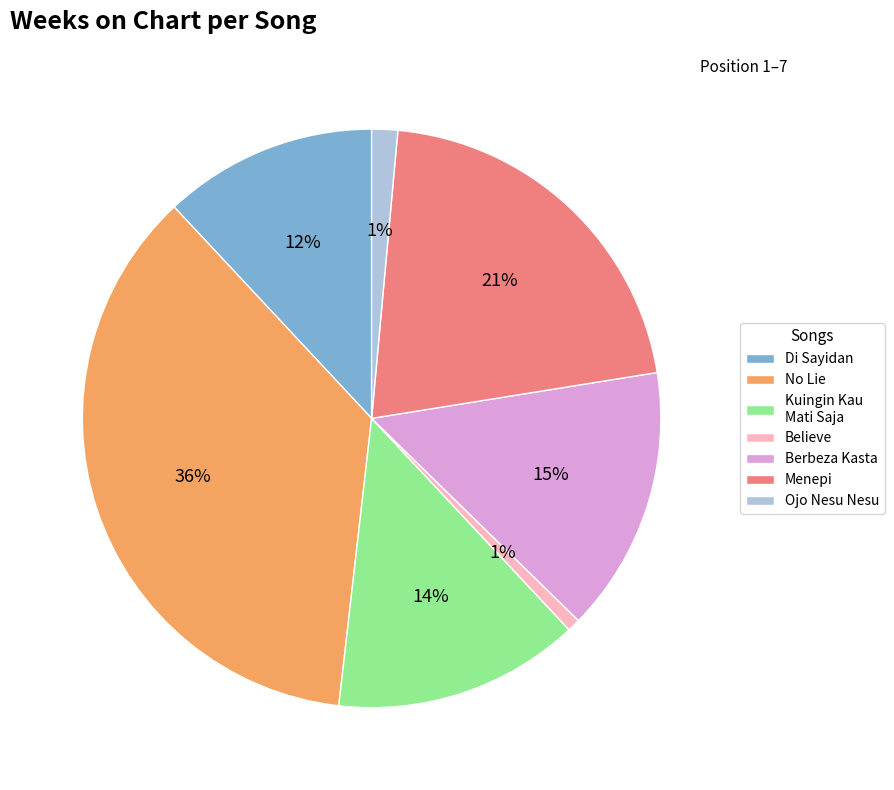

Does No Lie represent more than half of the total?

No